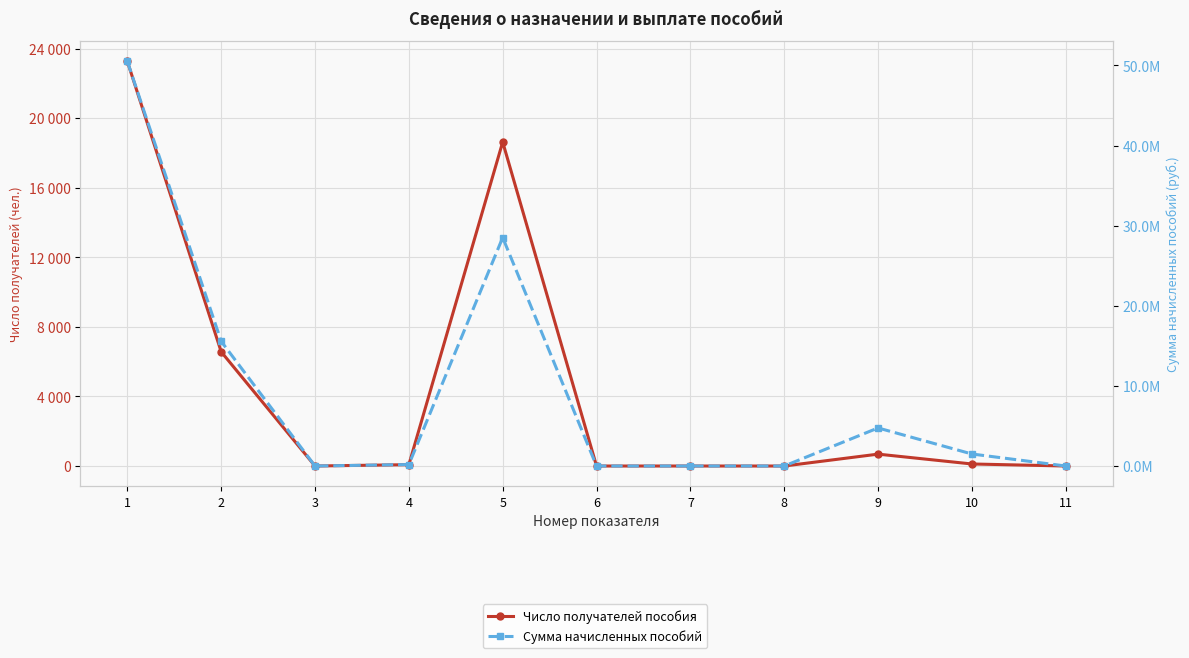

Which series has the largest total across all categories?

Сумма начисленных пособий